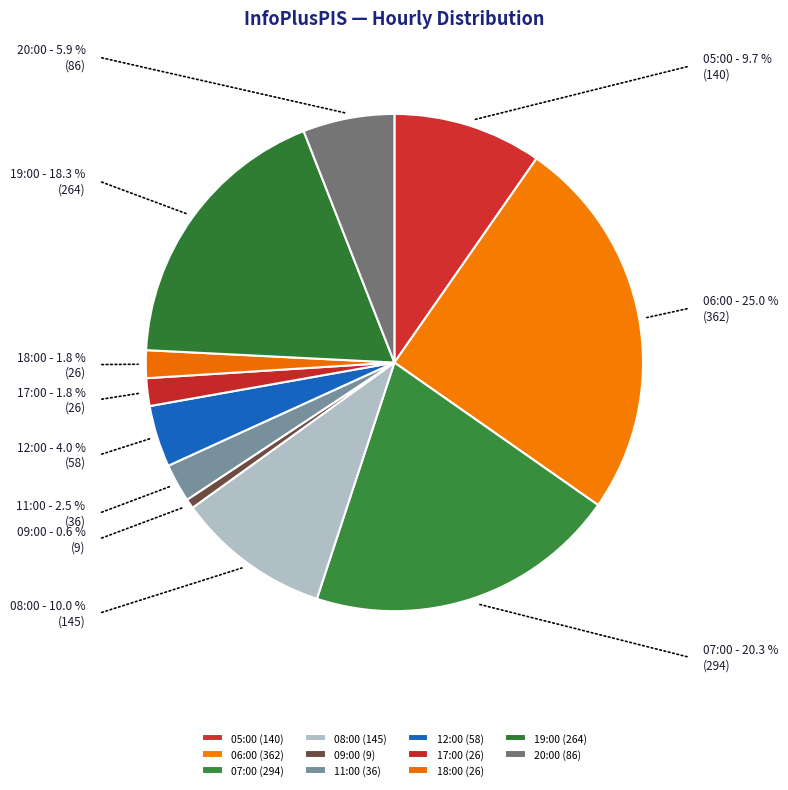

What is the ratio of the value at 19:00 to the value at 05:00?

1.9